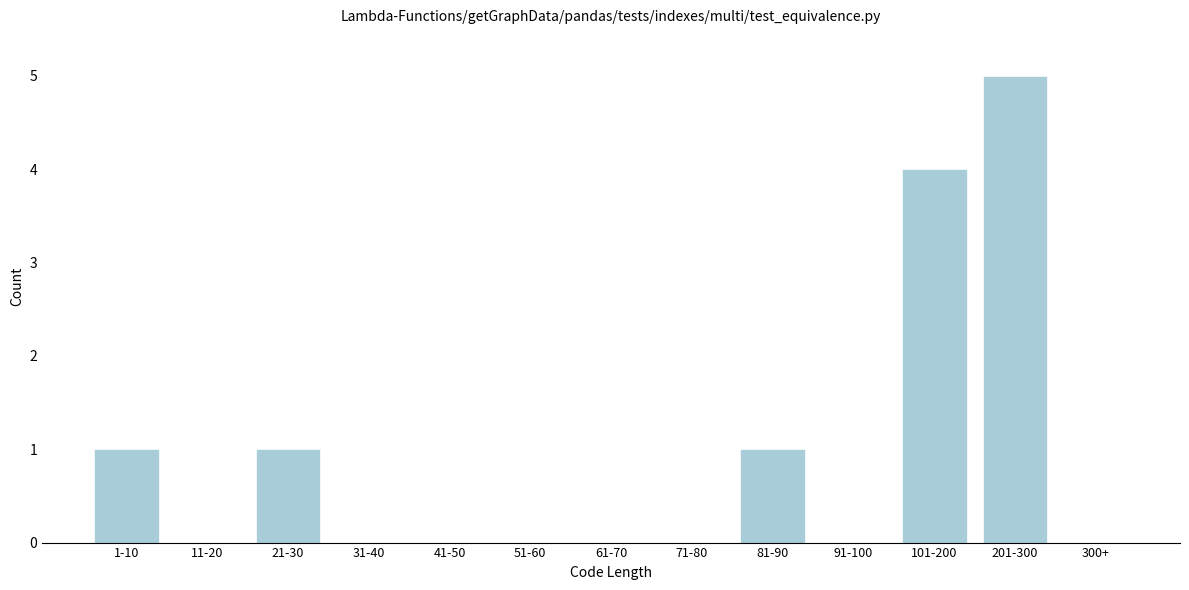

Reading left to right, transcribe all the data shown in this chart.

1-10=1	11-20=0	21-30=1	31-40=0	41-50=0	51-60=0	61-70=0	71-80=0	81-90=1	91-100=0	101-200=4	201-300=5	300+=0